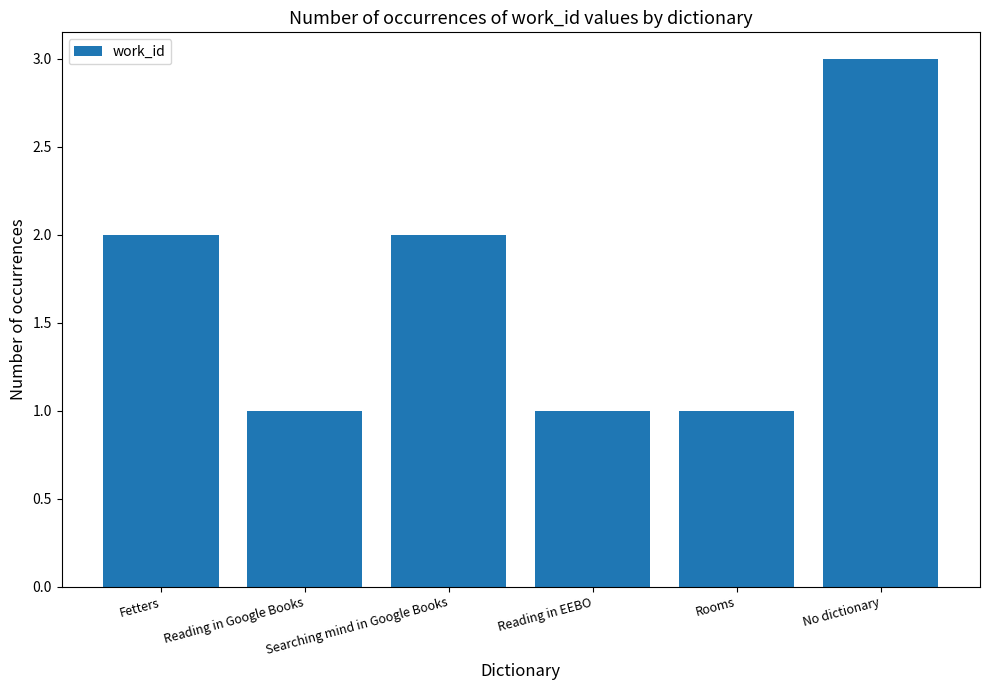

What is the value of the 5th bar from the left?

1